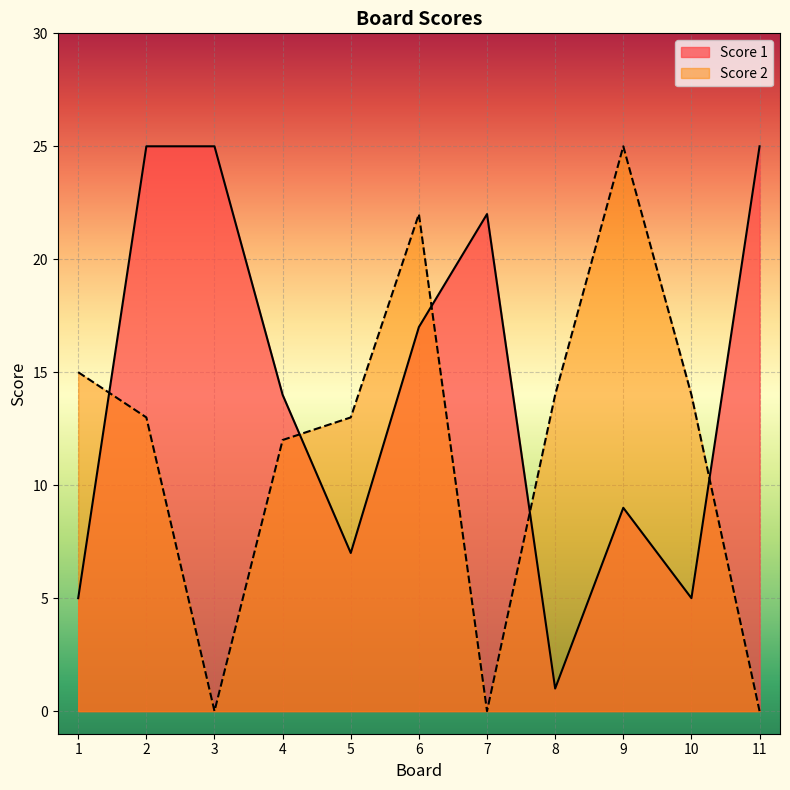

Reading right to left, extract all data points from this chart.

Score 1: 25	5	9	1	22	17	7	14	25	25	5
Score 2: 0	14	25	14	0	22	13	12	0	13	15